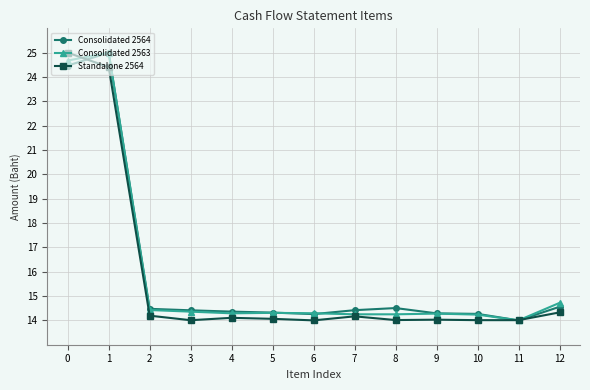

True or false: Consolidated 2564 has more than 0 points higher than both neighbors.

True